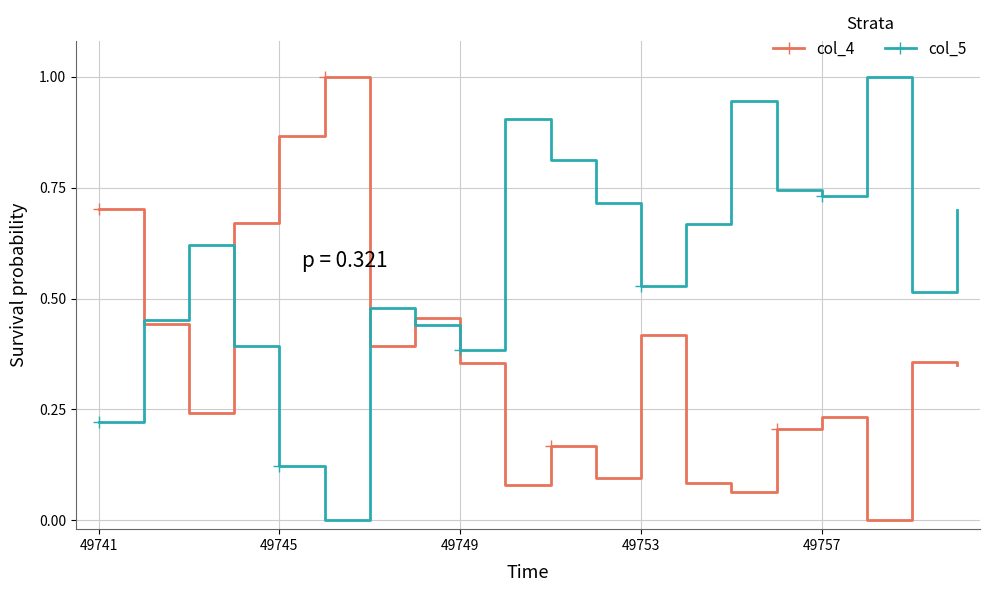

True or false: col_5 has more than 0 interior local peaks.

True